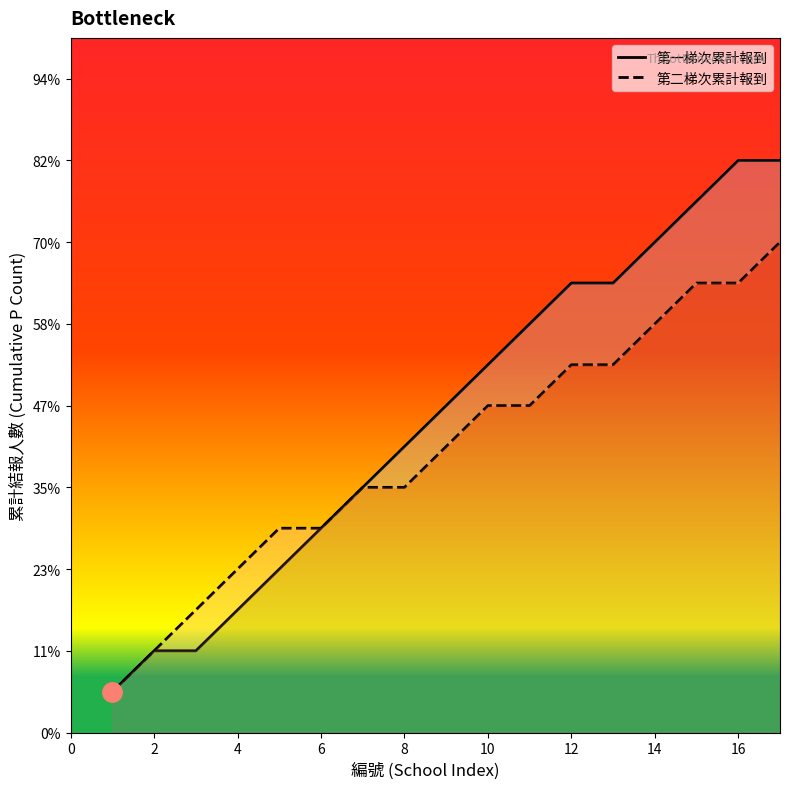

At which label does 第一梯次 報到數 first exceed 8?

10